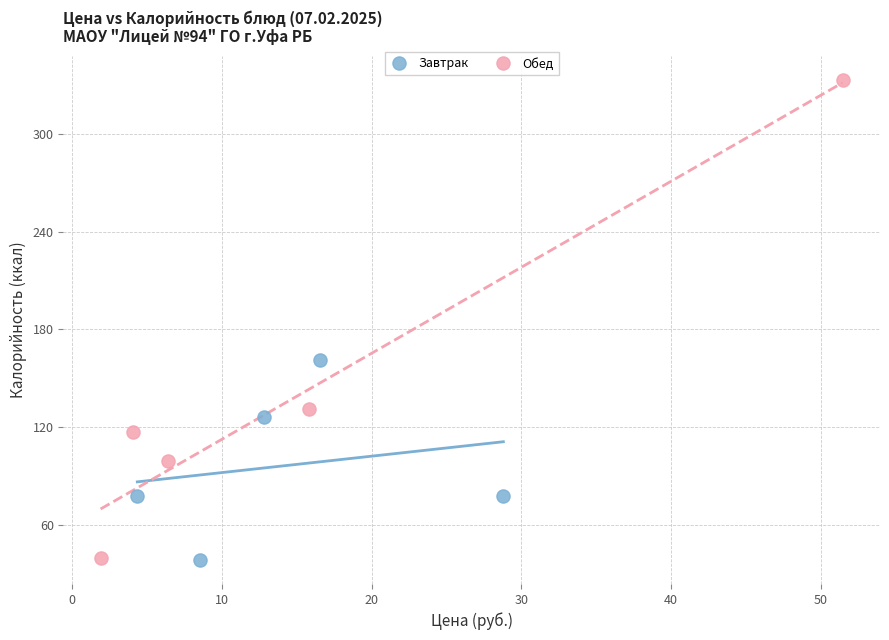

Which series has the widest spread of Y values?

Обед